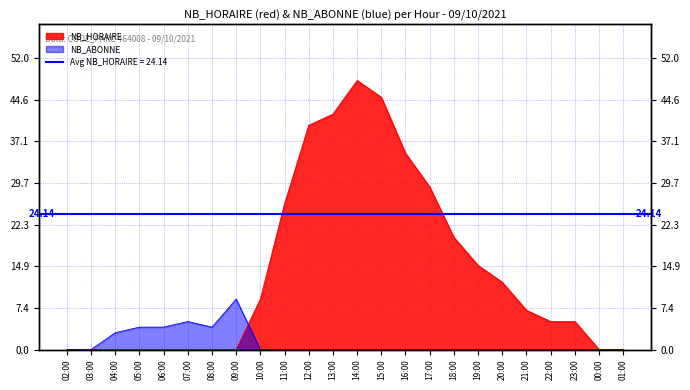

What is the average value of the NB_ABONNE series?

1